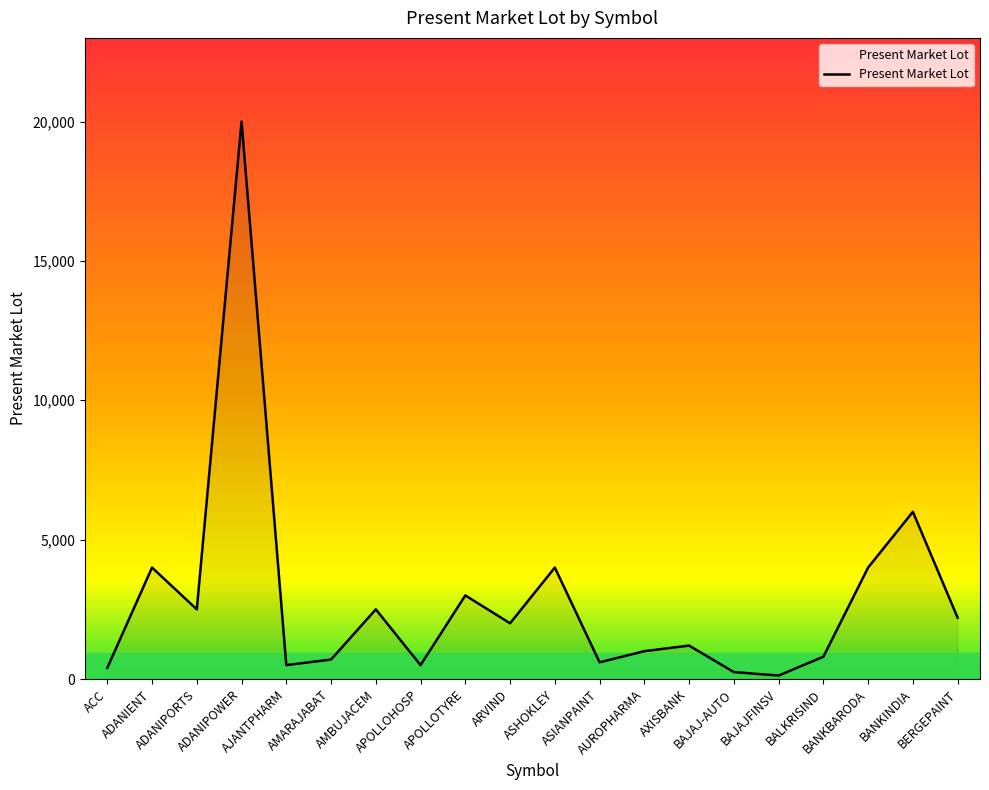

How many points are higher than both their immediate neighbors (excluding endpoints)?

7